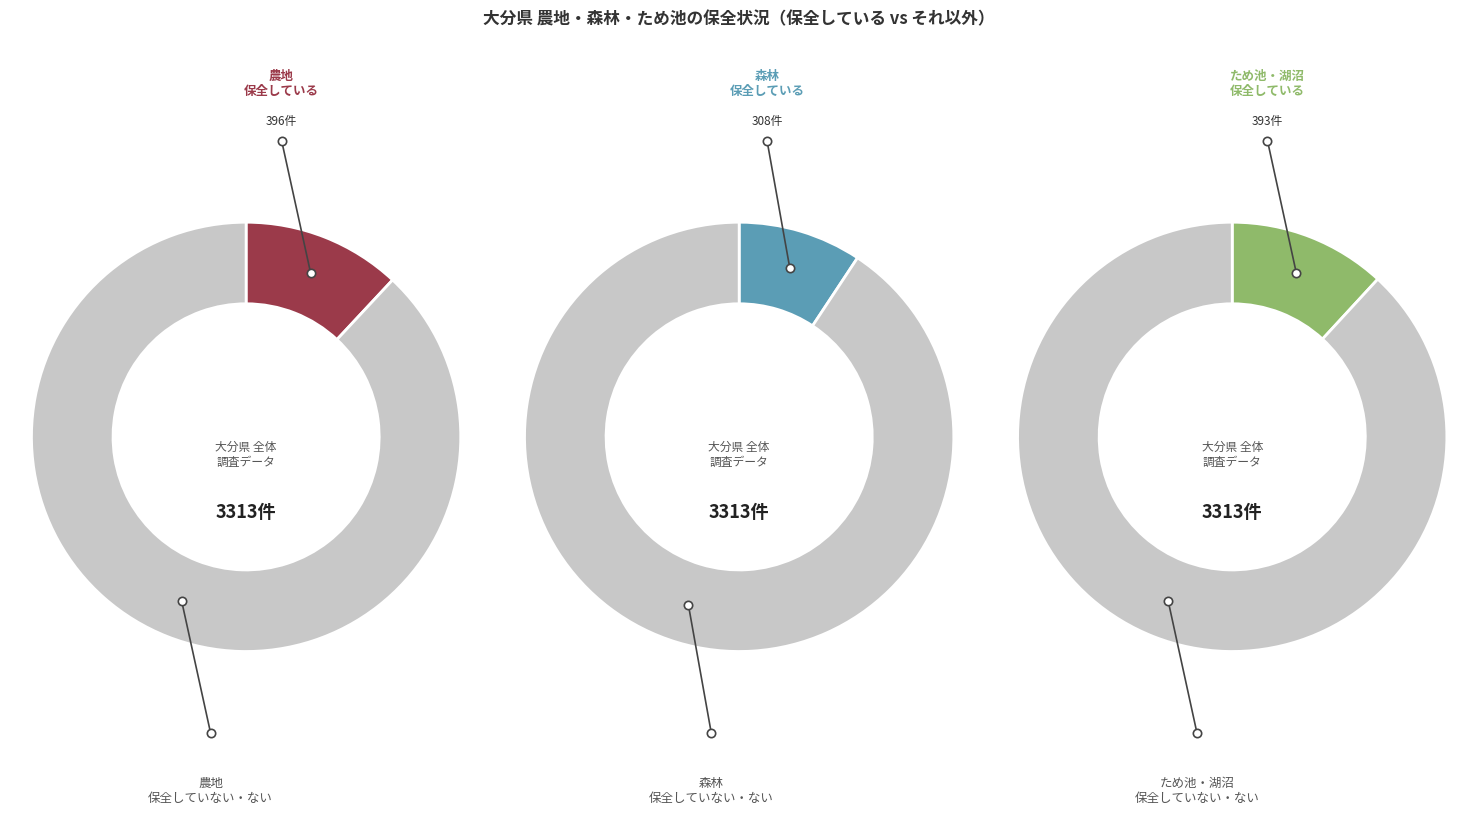

Is 森林 the majority of the pie?

No